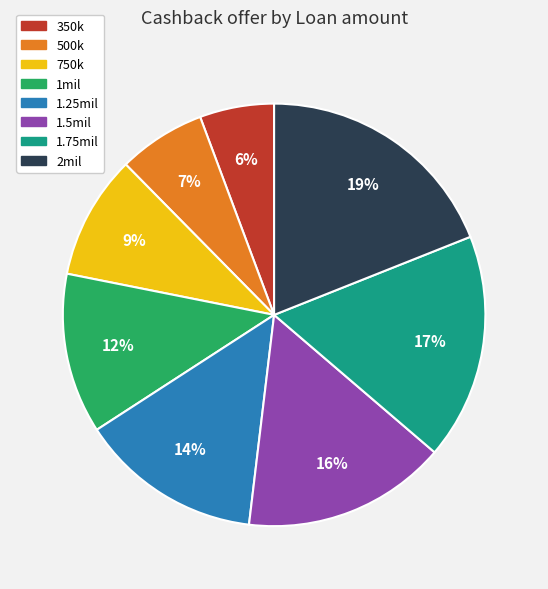

To the nearest percent, what portion does 350k represent?

6%